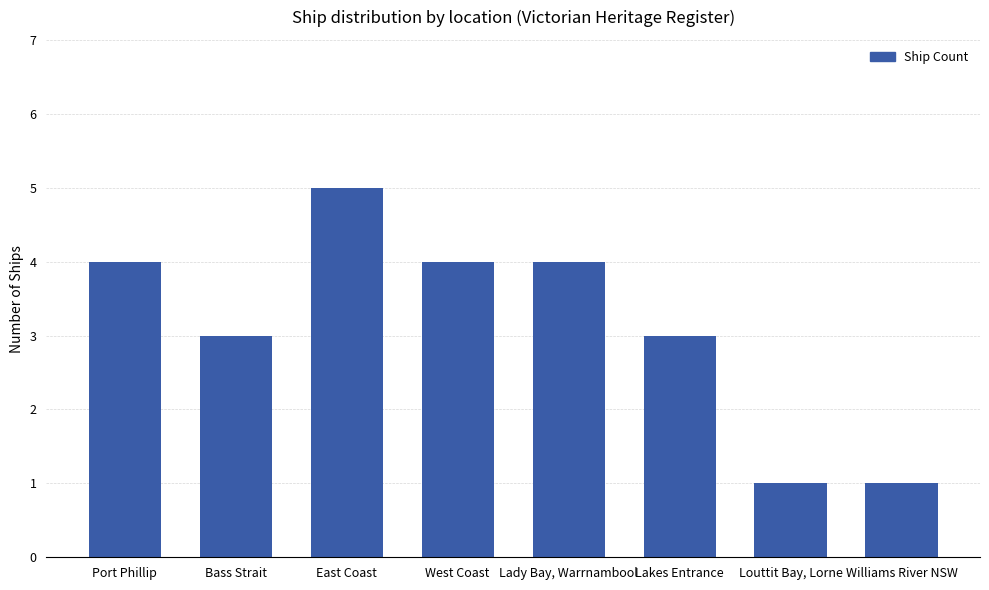

What position from the right is Lady Bay, Warrnambool?

4